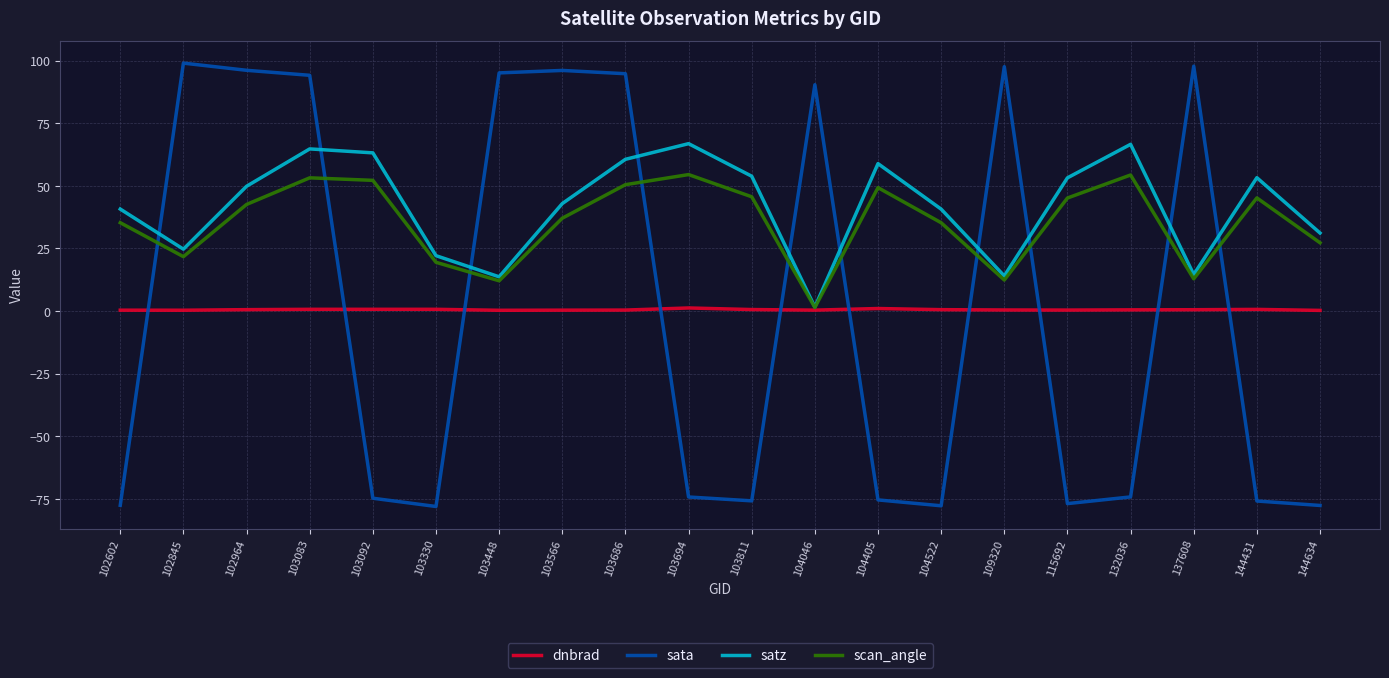

Does the chart display data point markers on the line(s)?

No